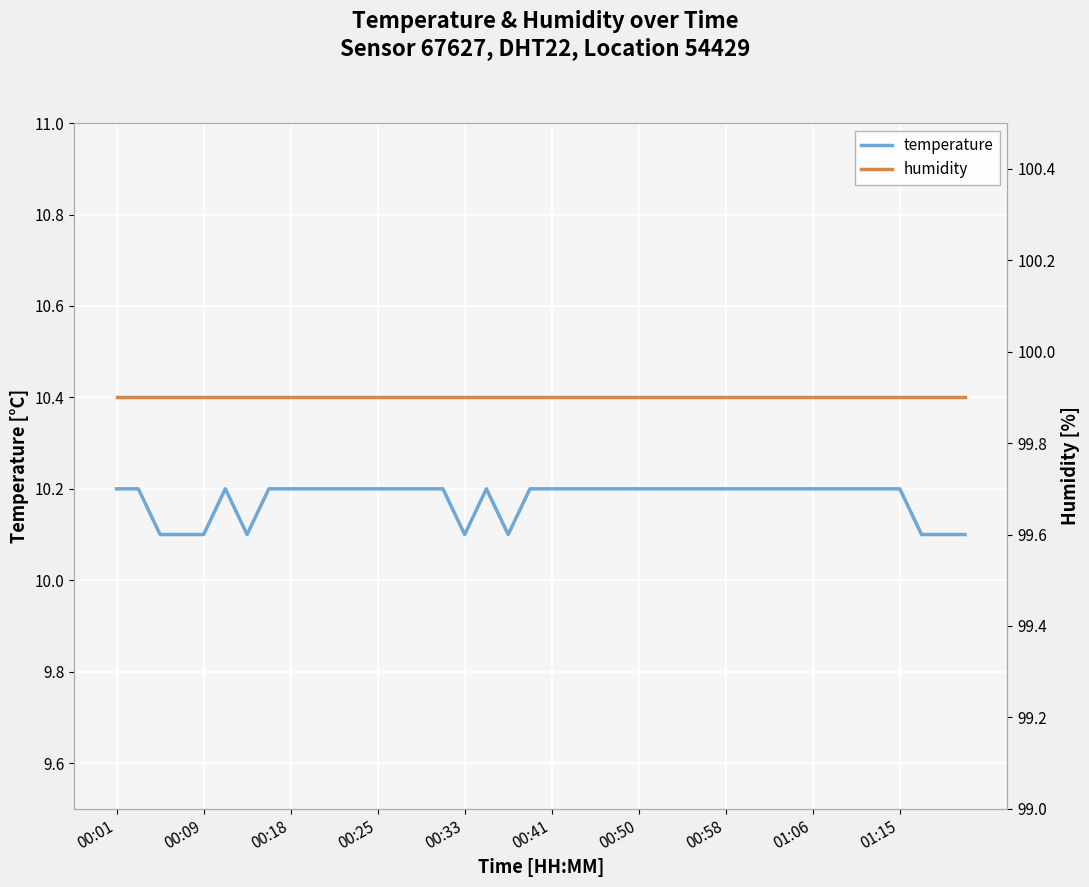

What is the value of the temperature point at the 5th from the left?

10.1